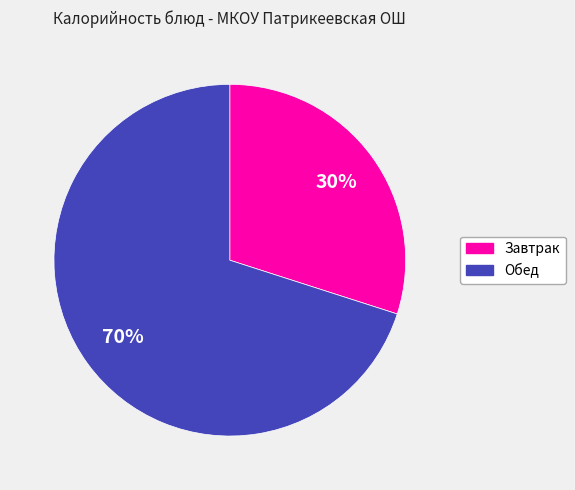

To the nearest percent, what is the difference between the largest and smallest slice percentages?

40%